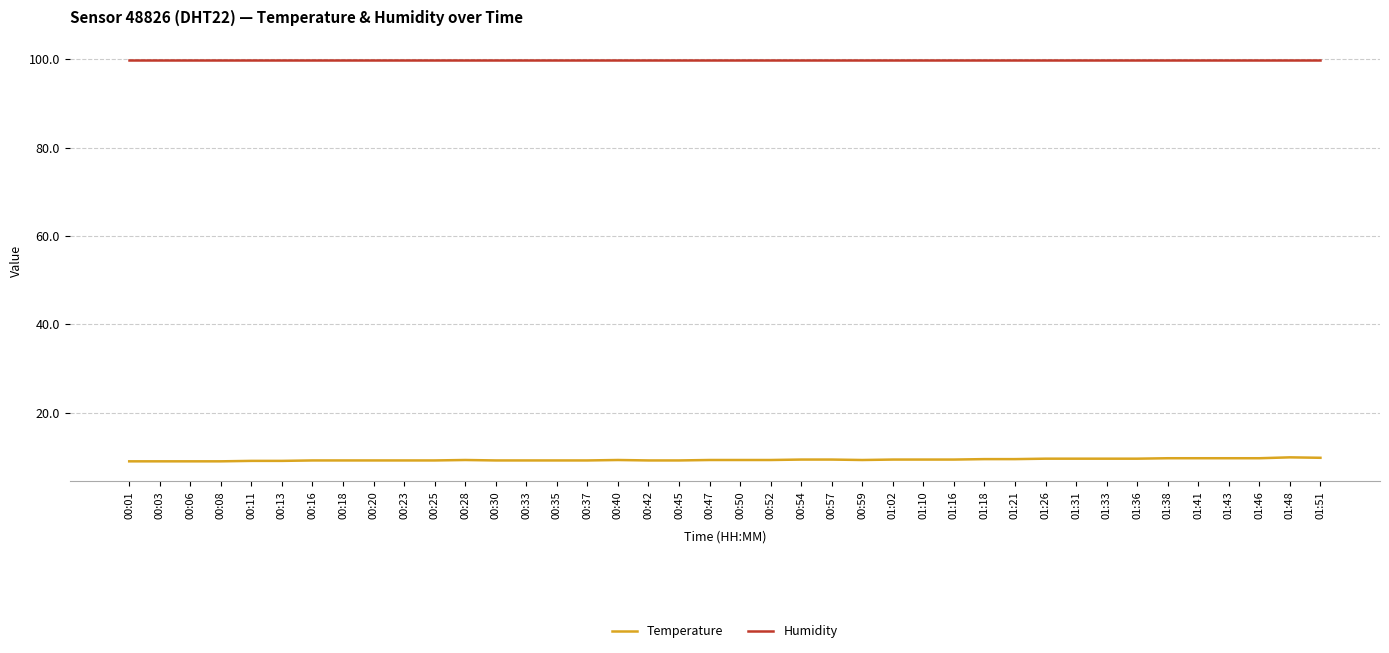

True or false: Humidity and Temperature cross at least once.

False